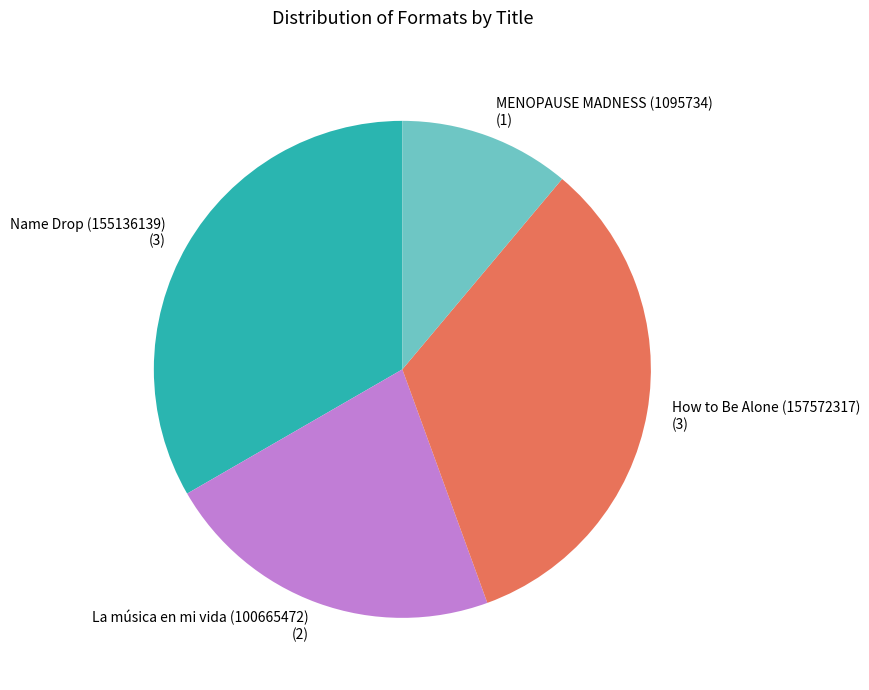

The Name Drop (155136139) slice represents 43% of the pie. True or false?

False